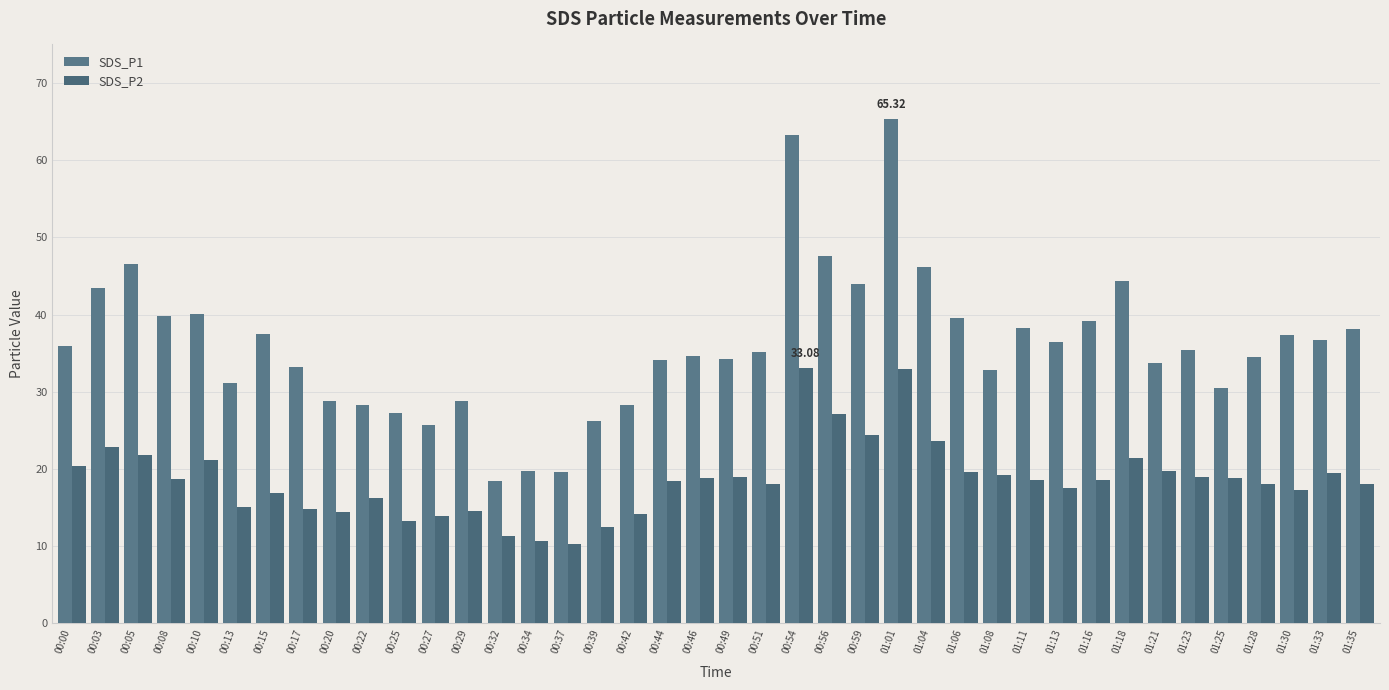

What is the difference between the SDS_P1 values at 00:54 and 00:17?

30.1